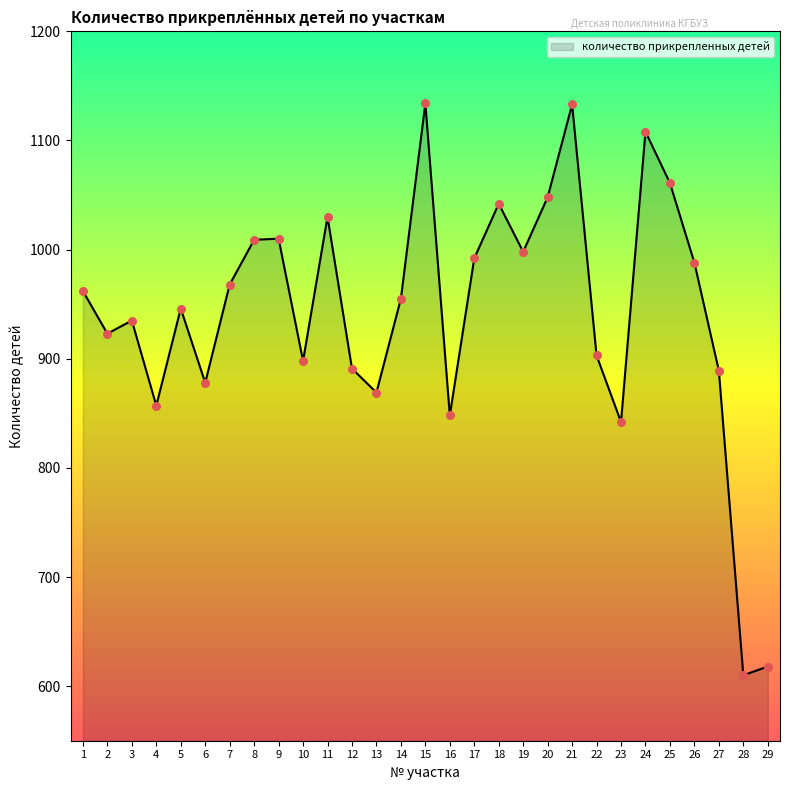

What is the change in value from 11 to 21?

+103